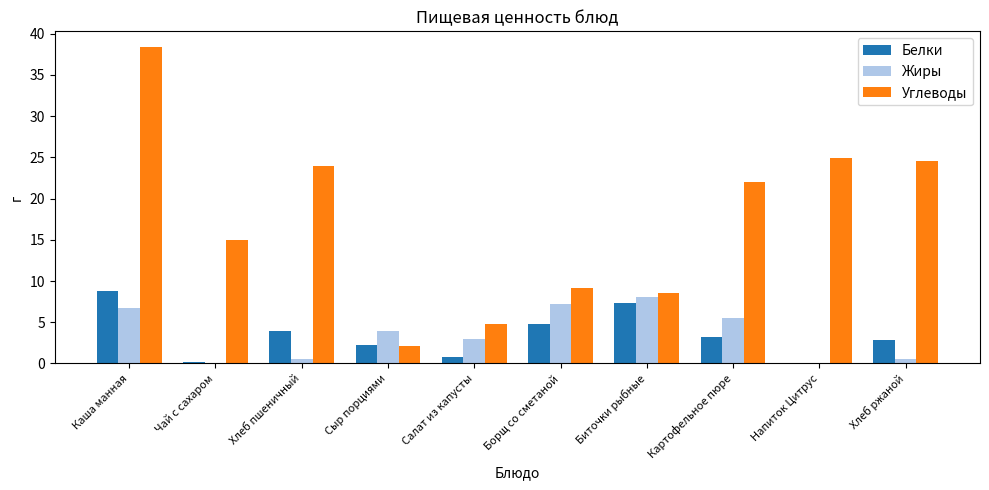

What is the sum of all Жиры values?

35.6